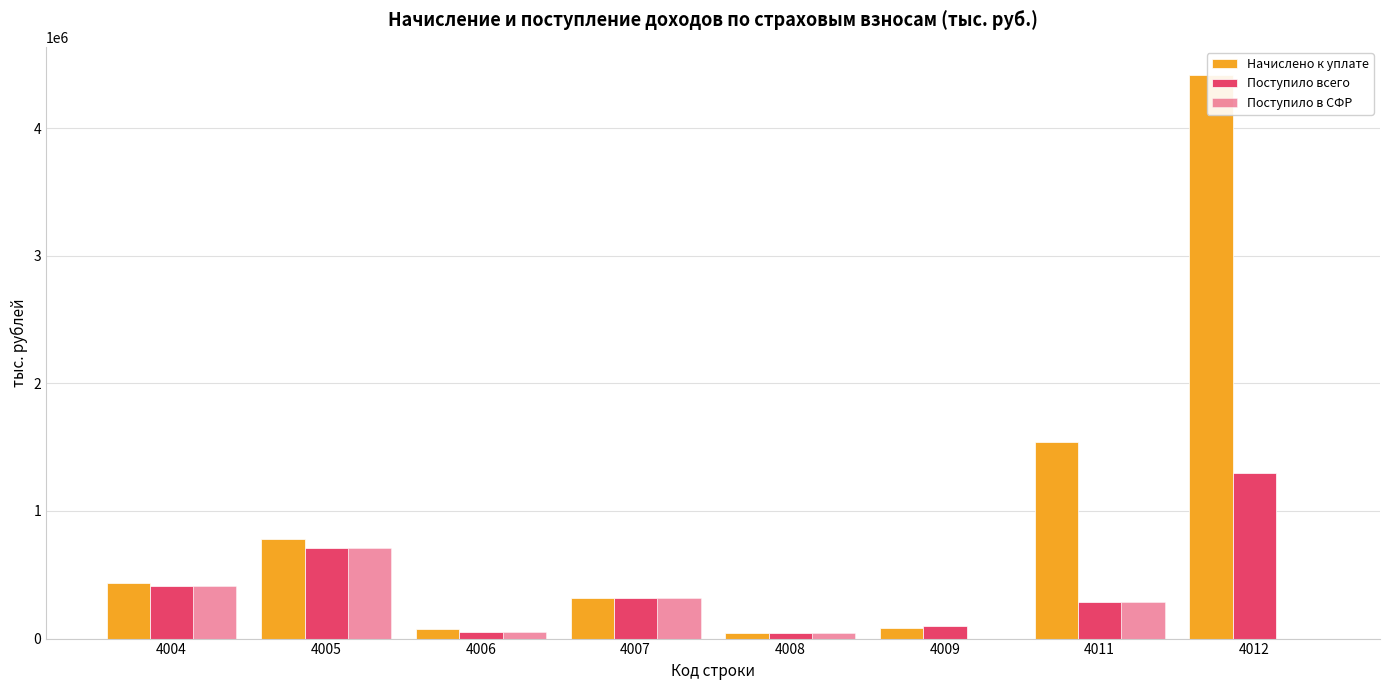

True or false: Начислено к уплате has a value of 2485221 at 4011.

False